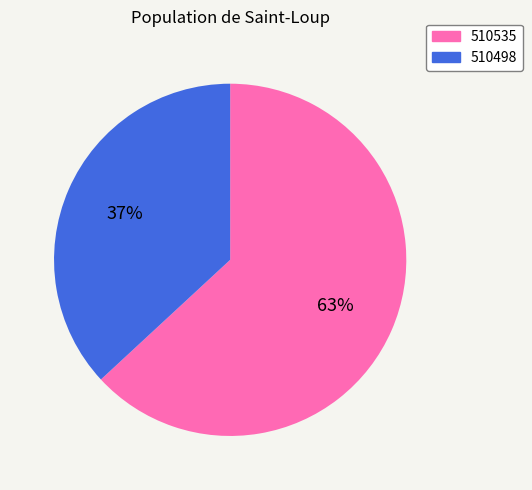

To the nearest percent, what percentage of the pie is 510535?

63%